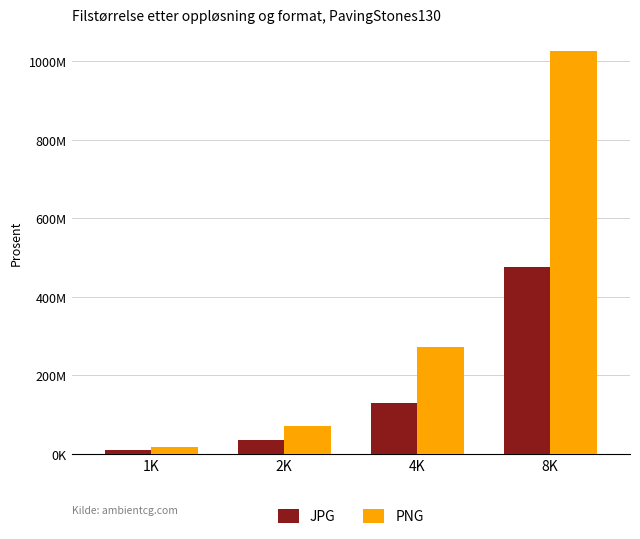

What is the sum of the PNG values at 2K and 1K?

88413662